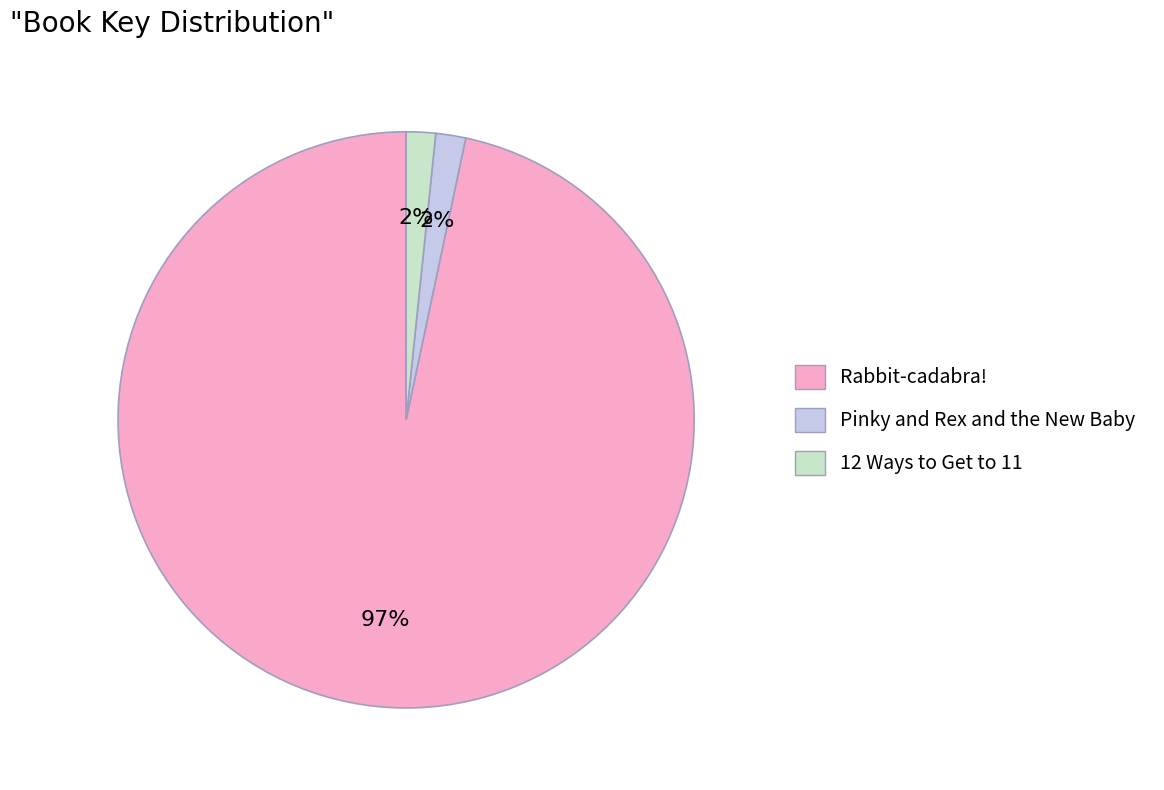

Which has a higher value, Pinky and Rex and the New Baby or Rabbit-cadabra!?

Rabbit-cadabra!